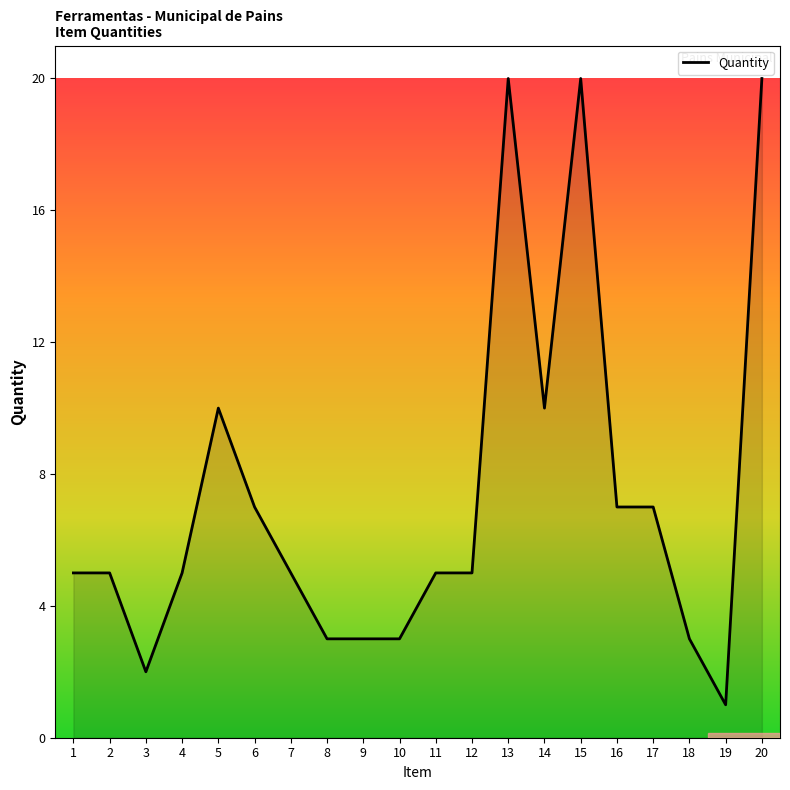

Which has a higher value, 7 or 13?

13